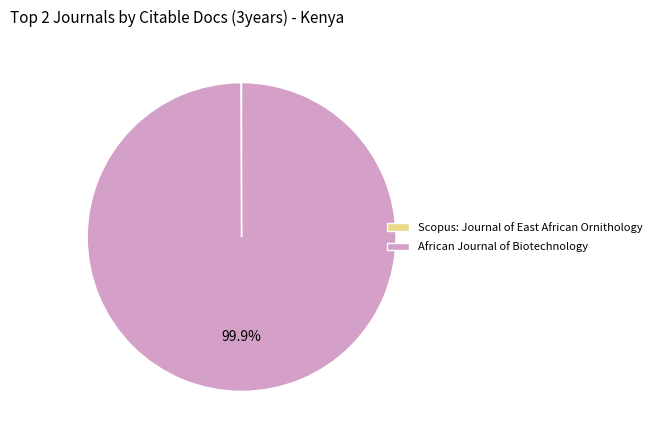

What percentage is NOT represented by African Journal of Biotechnology?

0.1%